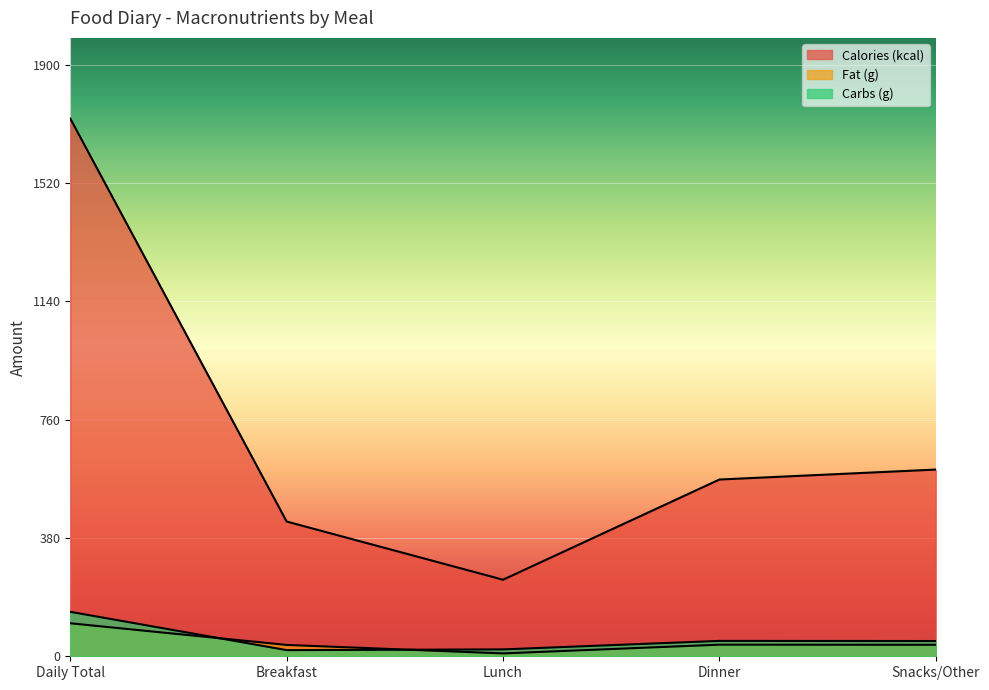

At which category does the chart reach its peak across all series?

Daily Total